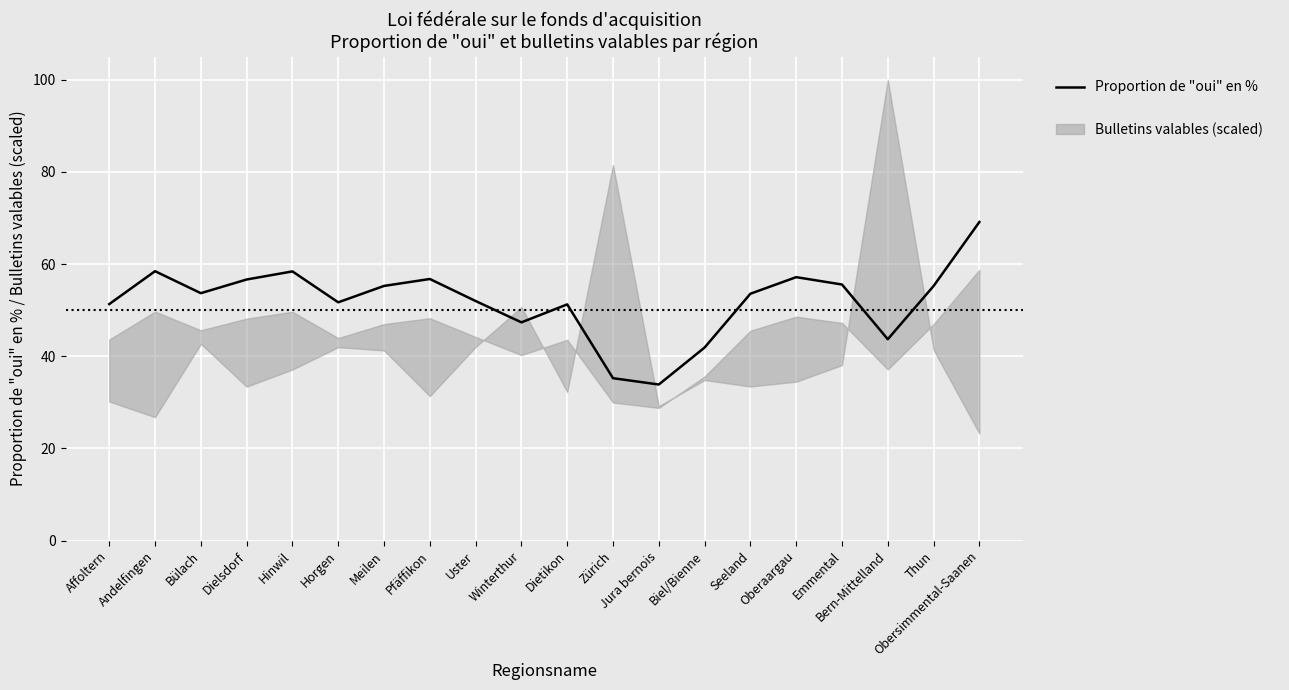

Is this an area chart (filled region under the line)?

No